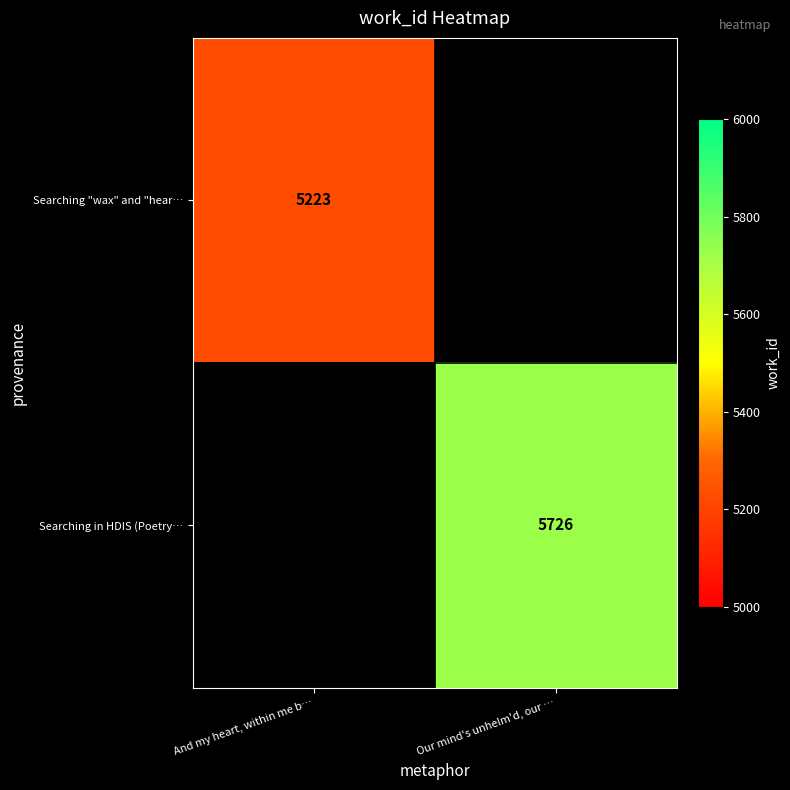

How many data points does each series have?

2